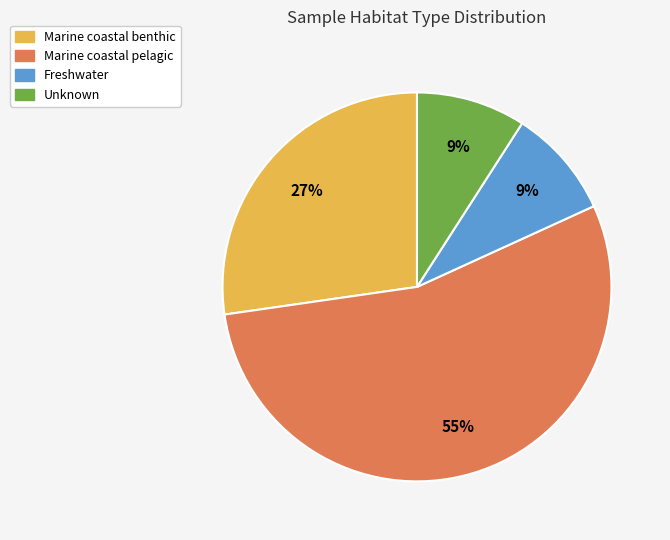

To the nearest percent, what is the average slice percentage?

25%